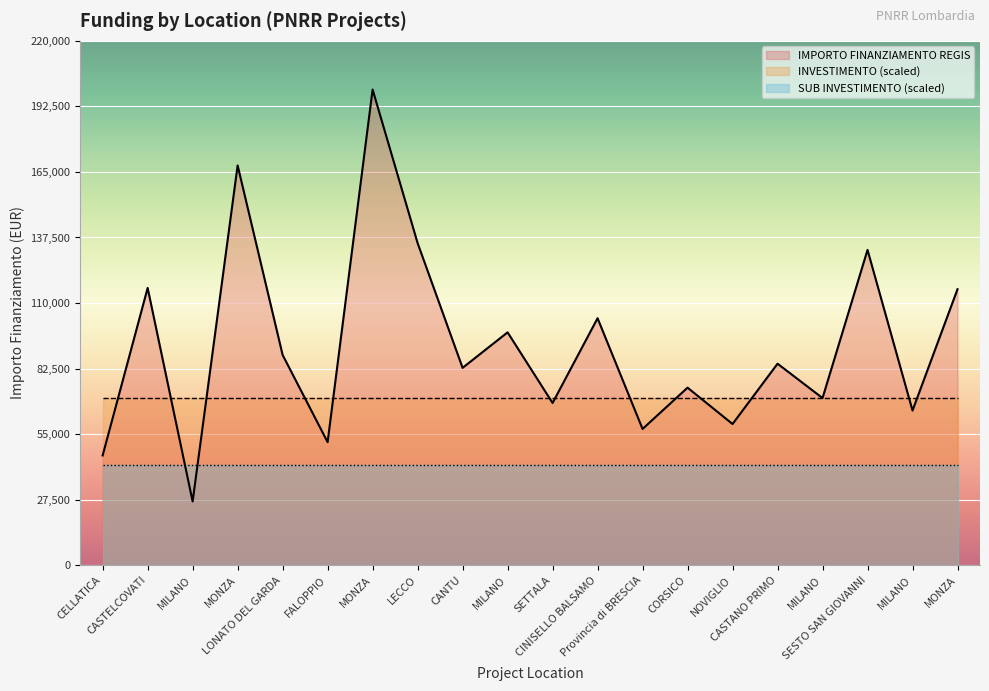

True or false: SUB INVESTIMENTO and INVESTIMENTO intersect in this chart.

False